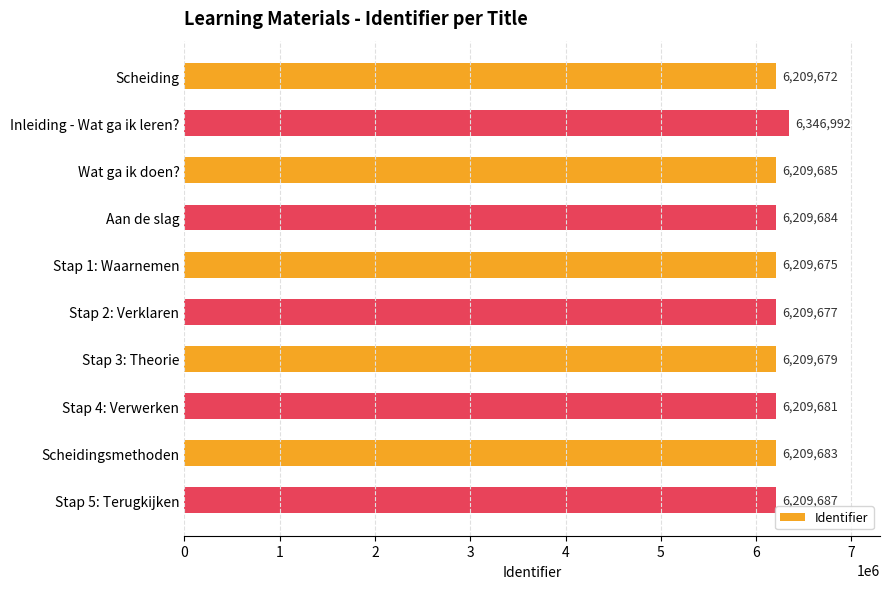

Reading bottom to top, what are all the values shown in this chart?

6209687	6209683	6209681	6209679	6209677	6209675	6209684	6209685	6346992	6209672